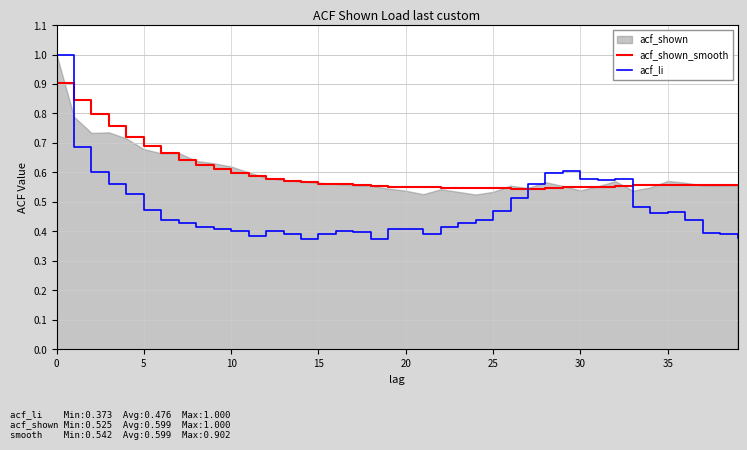

True or false: acf_li and acf_shown_smooth cross at least once.

True